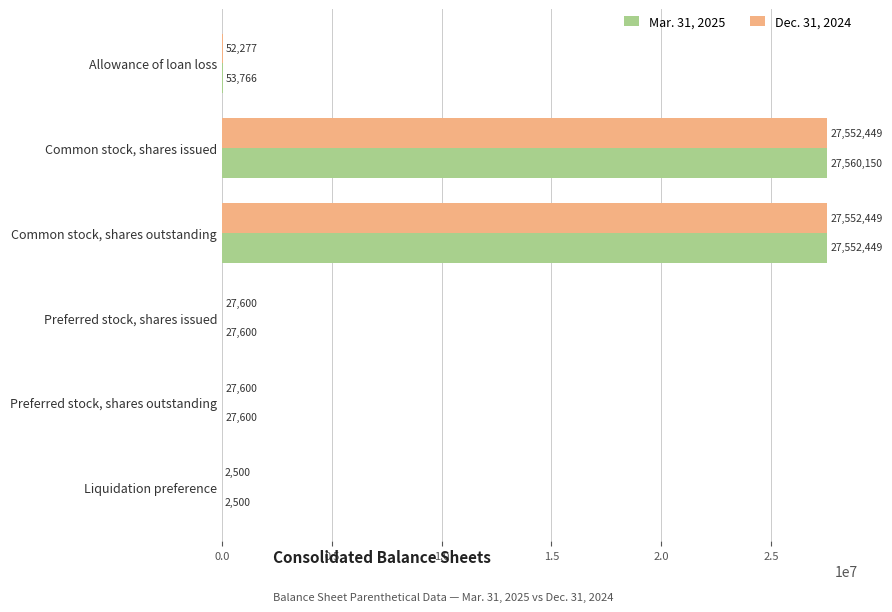

Between Common stock, shares issued and Preferred stock, shares outstanding, which series saw the biggest shift?

Mar. 31, 2025